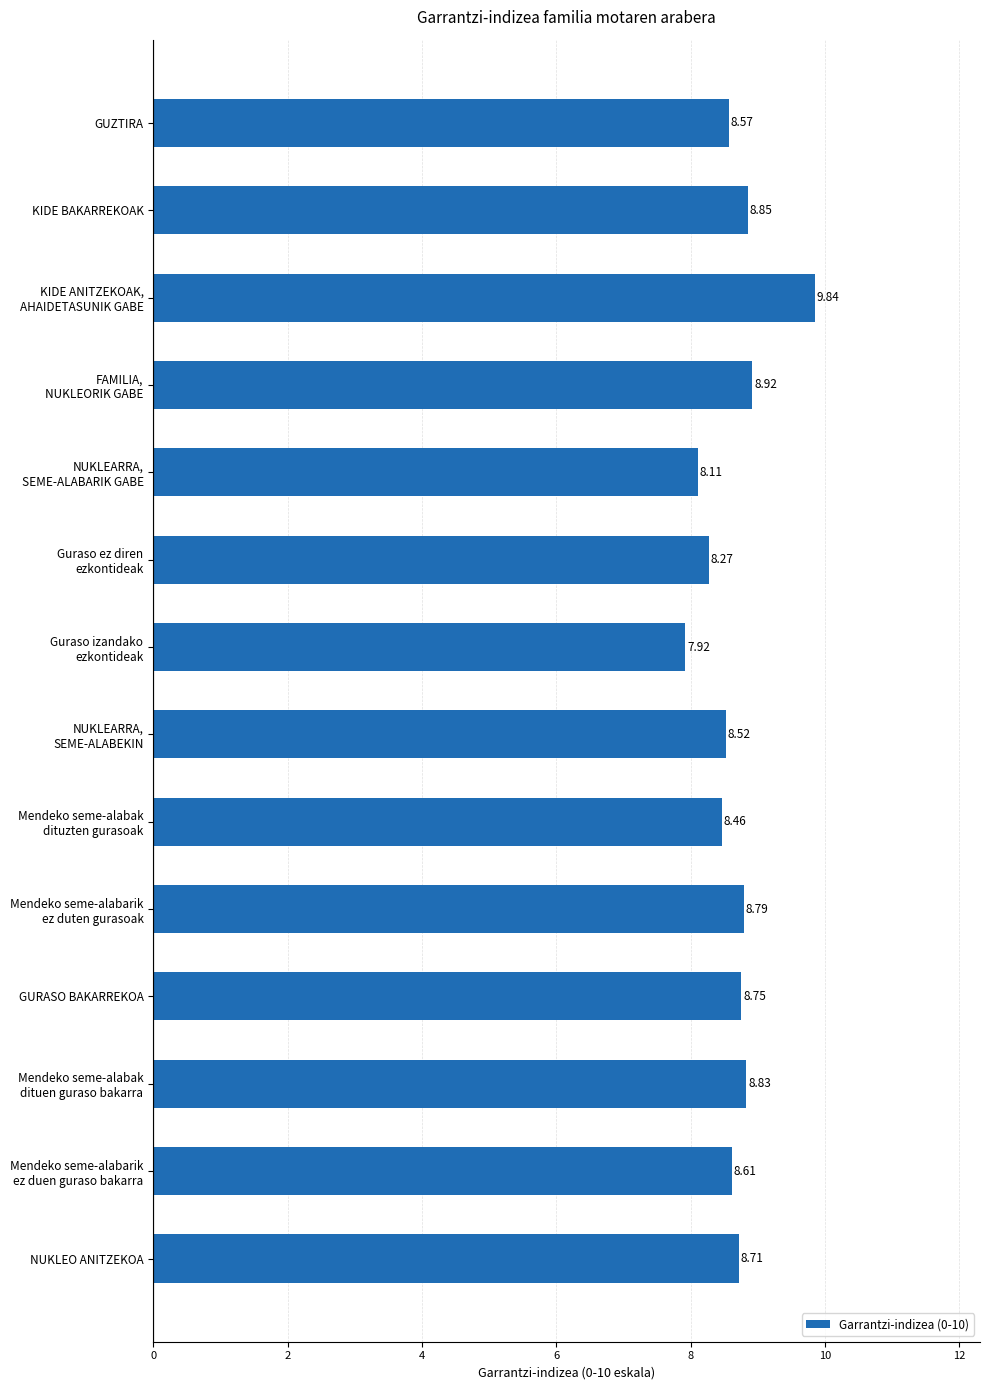

Count the number of data series in this chart.

1